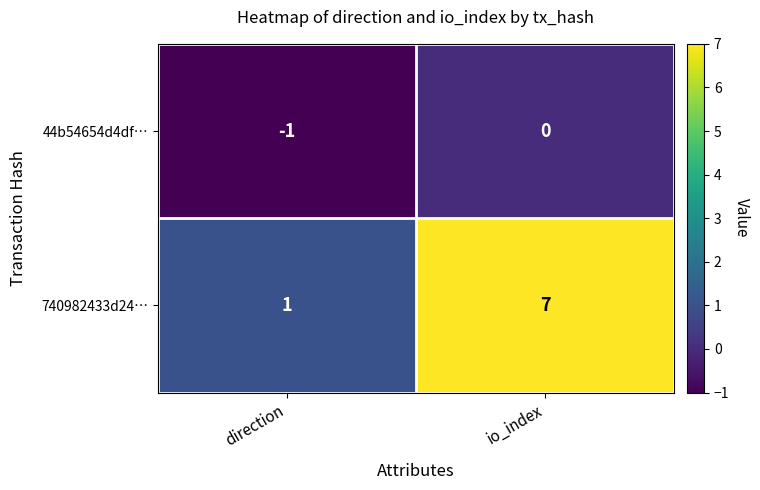

What is the sum of the 740982433d24… values at direction and io_index?

8